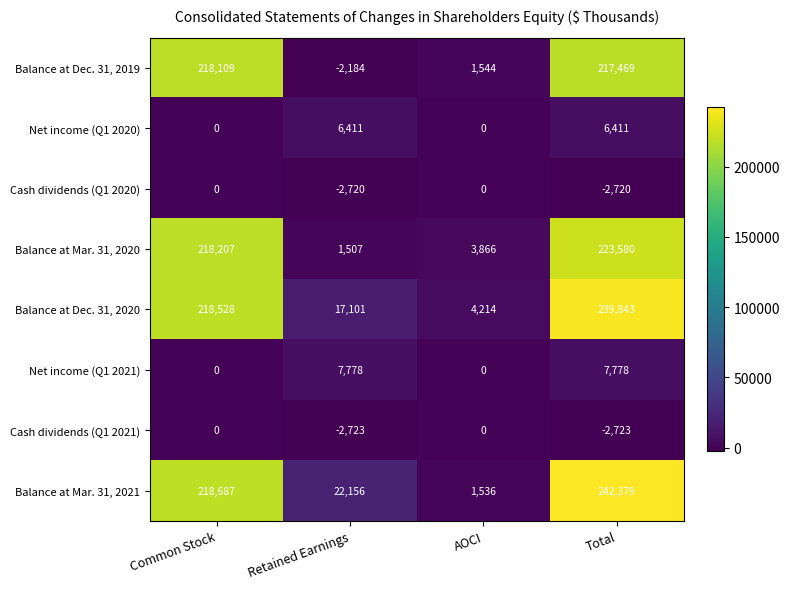

What is the minimum value shown in the chart?

-2723